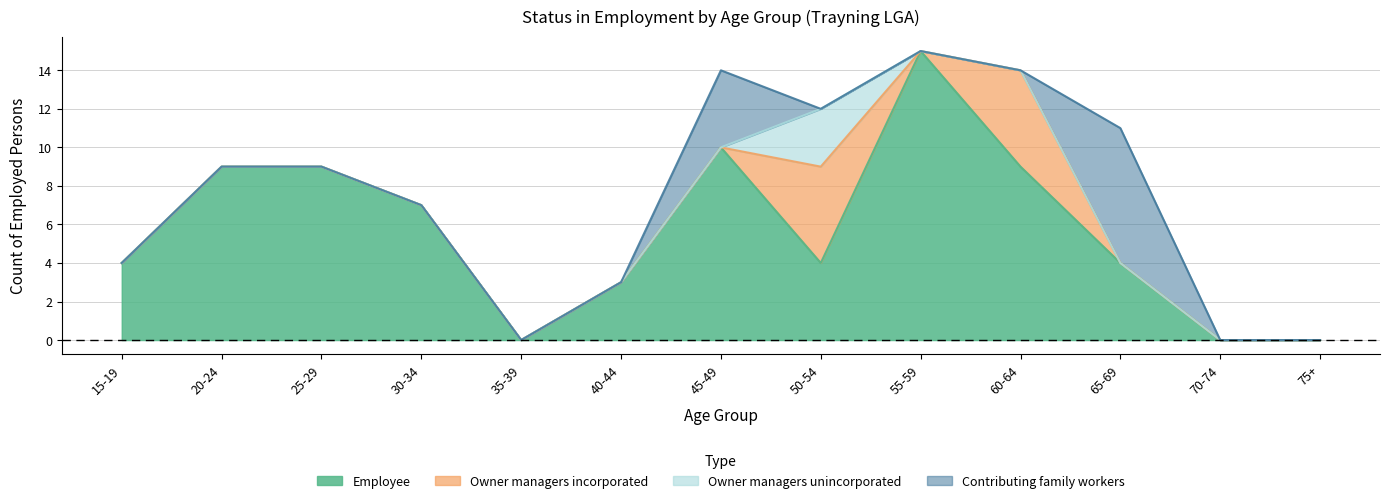

What is the spread (max minus min) of values at 60-64?

9